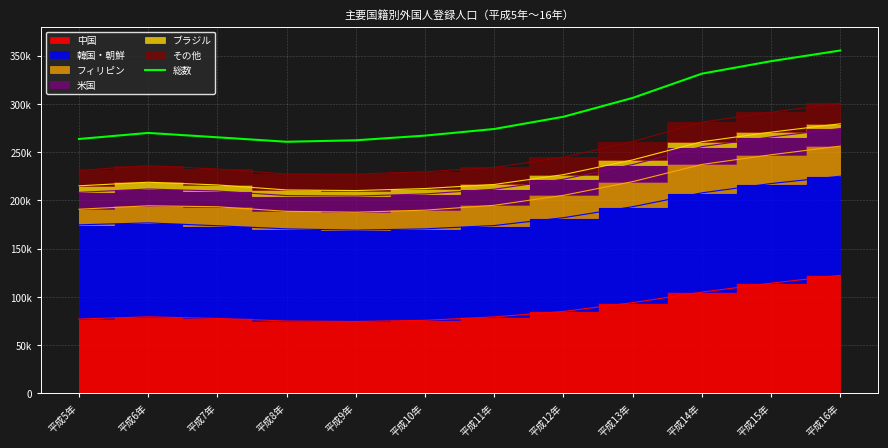

How many points are lower than both their immediate neighbors (excluding endpoints)?

1